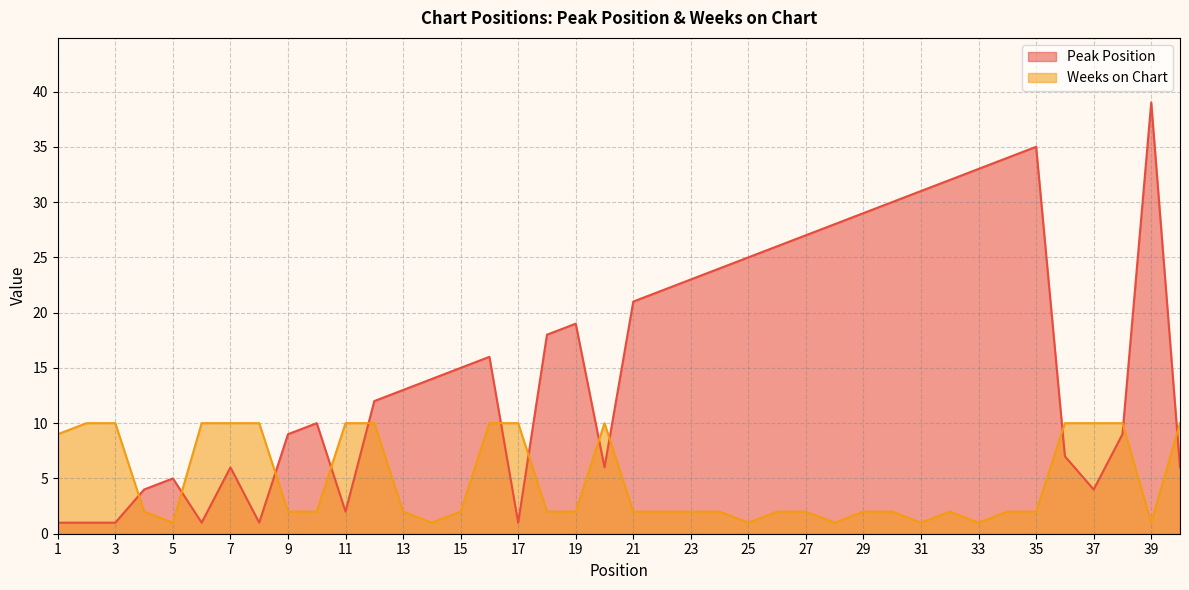

Which category has the highest value across all series?

39